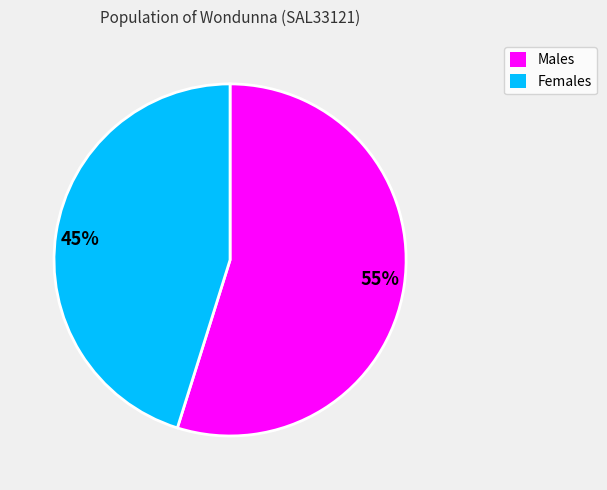

What is the largest slice in the pie chart?

55%